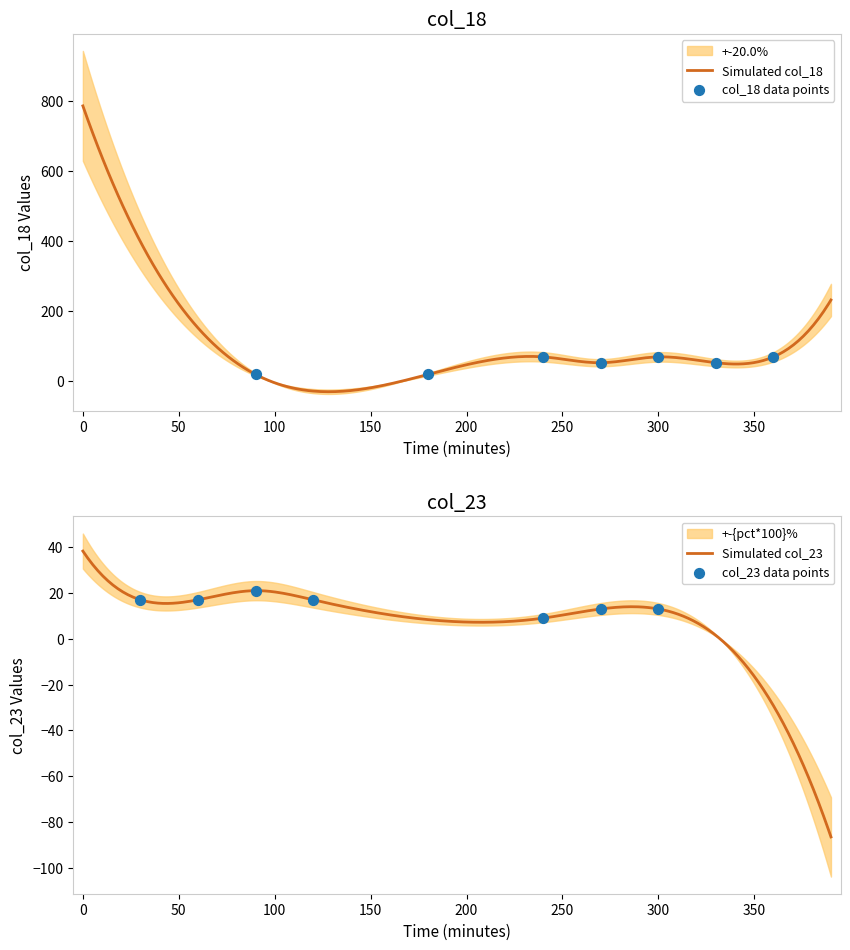

What is the minimum value for Simulated col_18?

-31.5